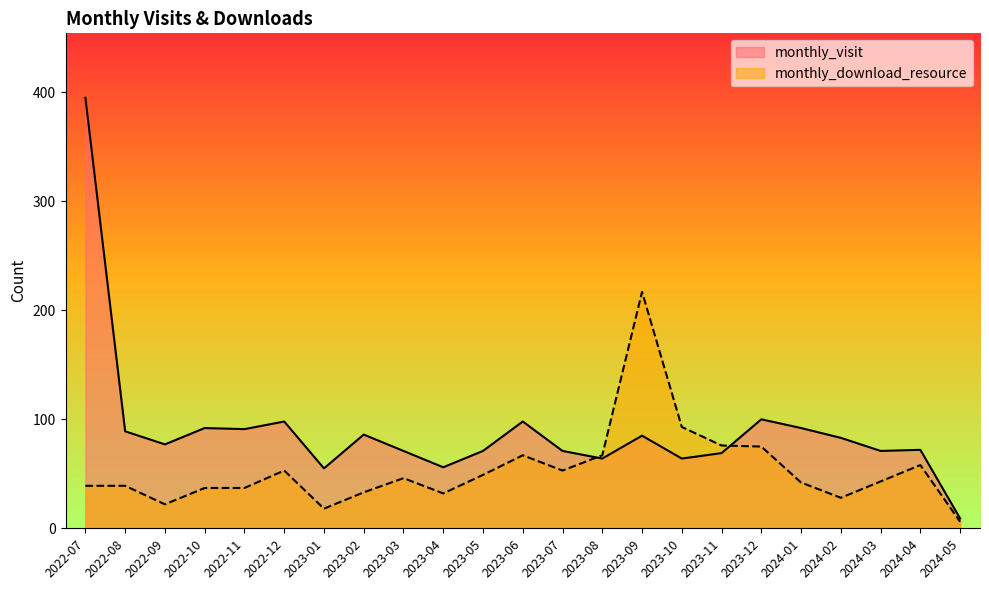

Does the chart display data point markers on the line(s)?

No